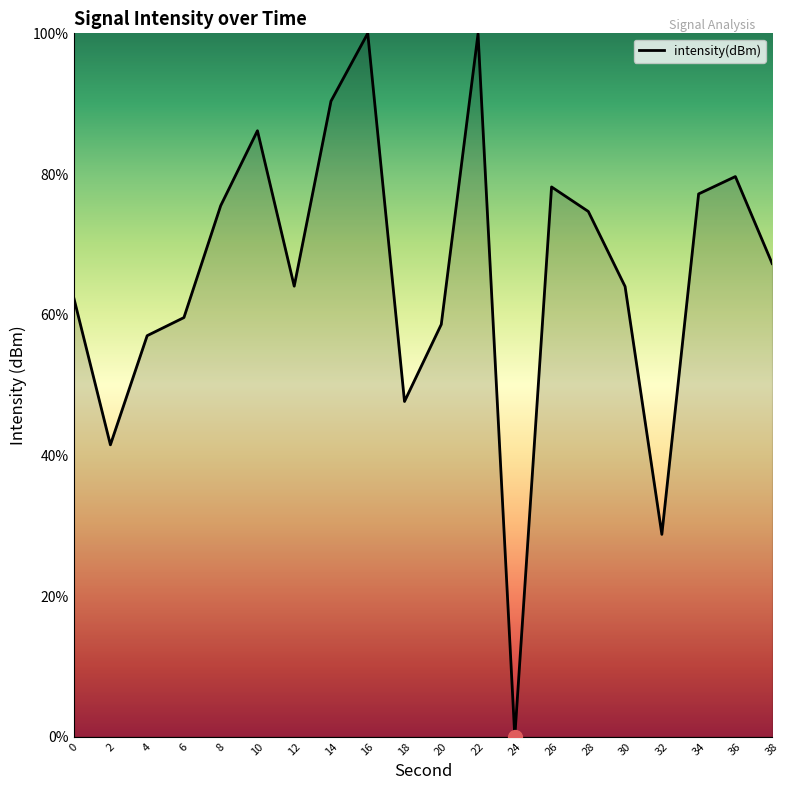

What is the change in value from 6 to 10?

+26.6